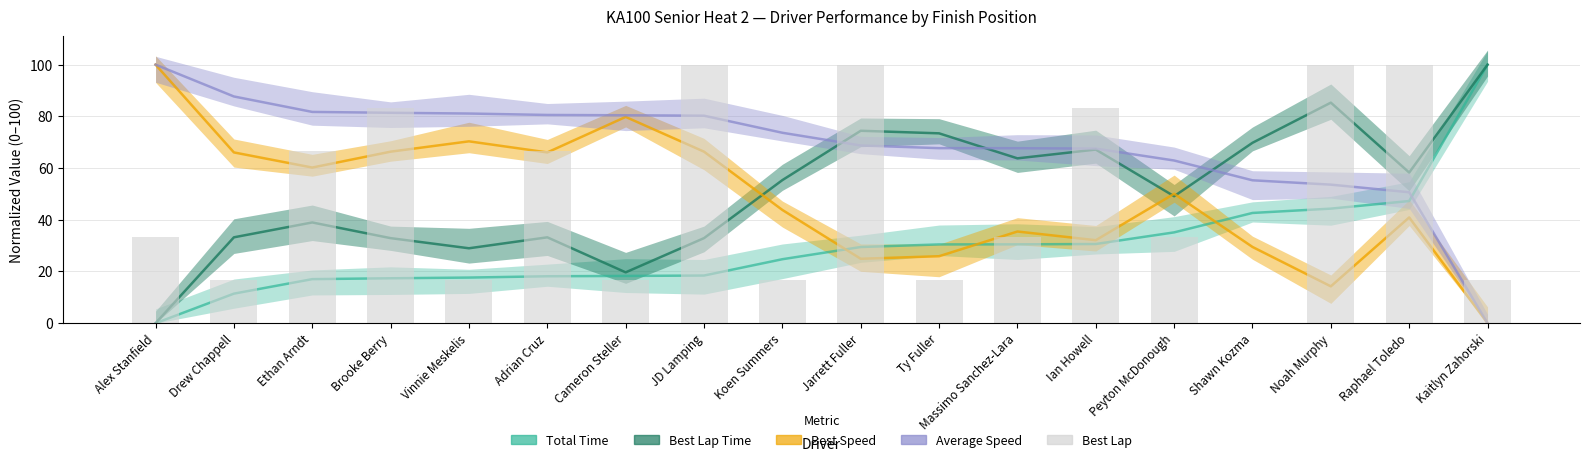

List the labels in order of Best Speed value, smallest first.

Kaitlyn Zahorski, Noah Murphy, Jarrett Fuller, Ty Fuller, Shawn Kozma, Ian Howell, Massimo Sanchez-Lara, Raphael Toledo, Koen Summers, Peyton McDonough, Ethan Arndt, Drew Chappell, Adrian Cruz, Brooke Berry, JD Lamping, Vinnie Meskelis, Cameron Steller, Alex Stanfield